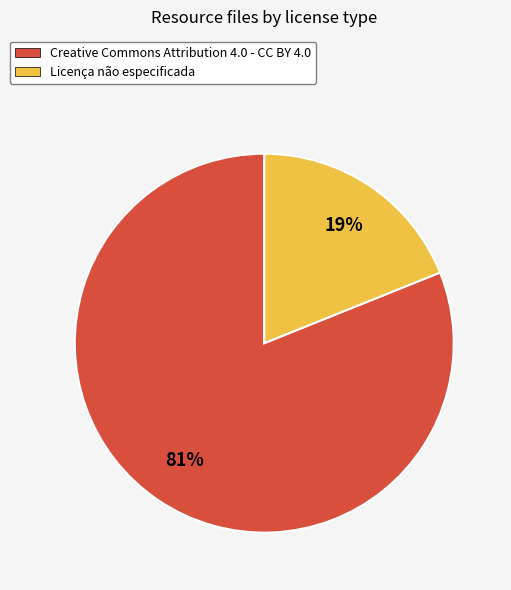

Between Creative Commons Attribution 4.0 - CC BY 4.0 and Licença não especificada, which is larger?

Creative Commons Attribution 4.0 - CC BY 4.0